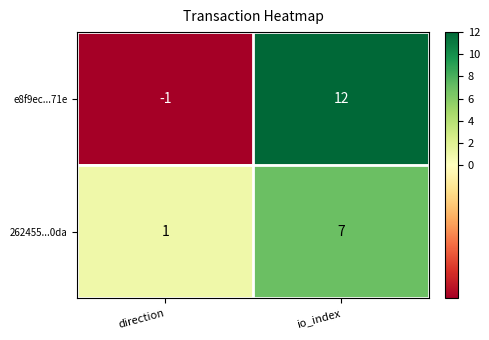

Rank the series at io_index from highest to lowest value.

e8f9ec...71e, 262455...0da